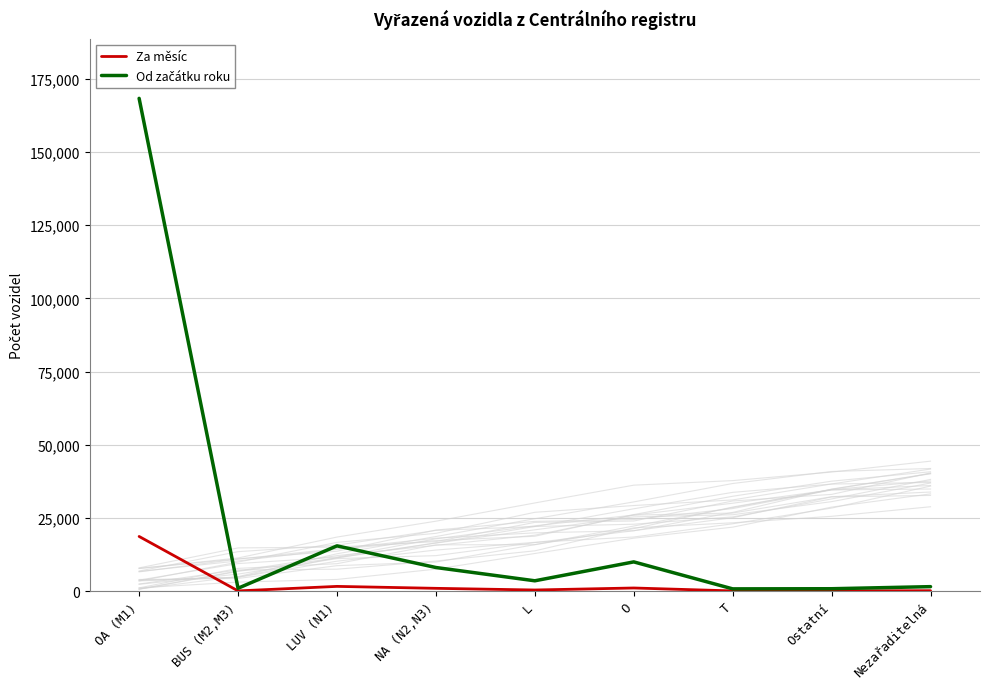

Reading right to left, transcribe all the data shown in this chart.

Za měsíc: Nezařaditelná=155	Ostatní=79	T=82	O=1076	L=393	NA (N2,N3)=961	LUV (N1)=1625	BUS (M2,M3)=83	OA (M1)=18682
Od začátku roku: Nezařaditelná=1536	Ostatní=825	T=777	O=9994	L=3536	NA (N2,N3)=8072	LUV (N1)=15469	BUS (M2,M3)=986	OA (M1)=168331